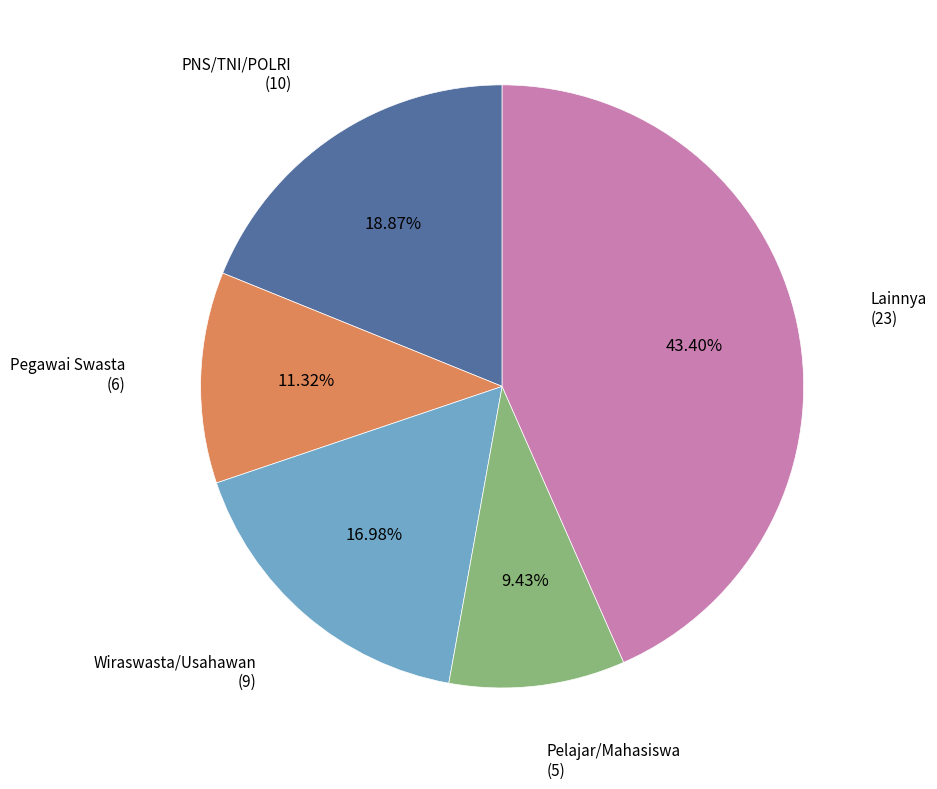

Does any single category account for the majority?

No